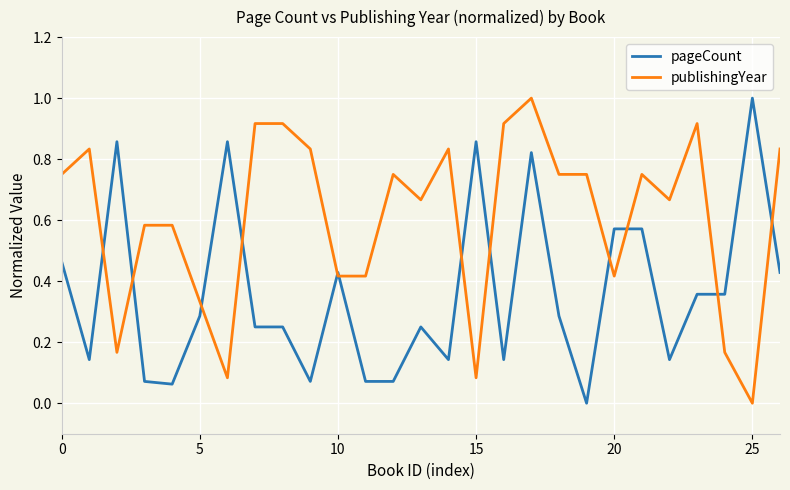

Which series has the largest total across all categories?

publishingYear